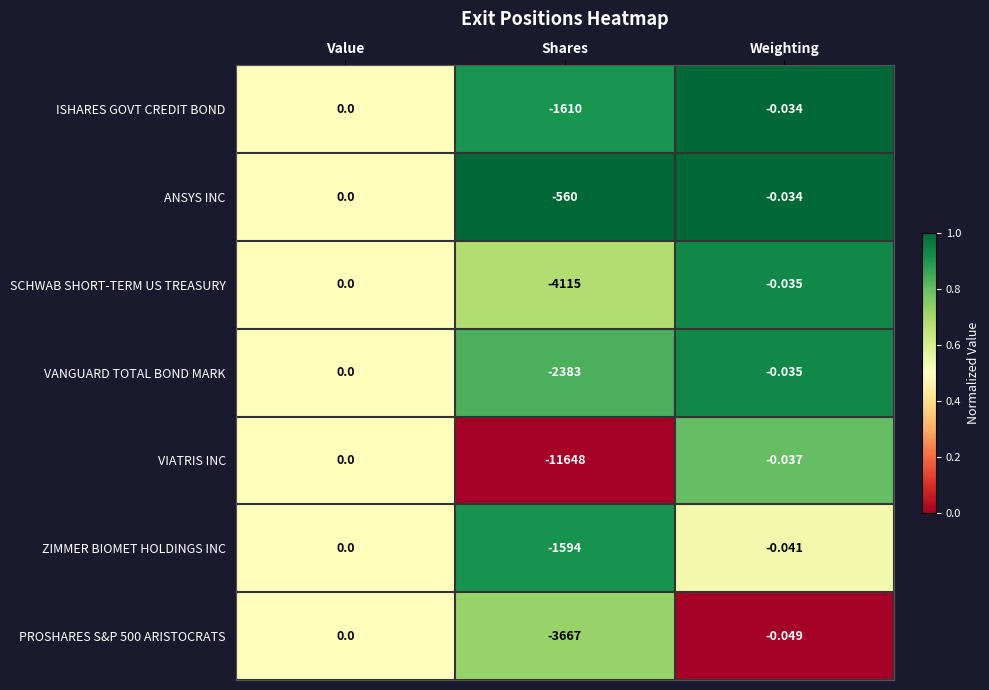

What is the total value across all series at Weighting?

-0.3